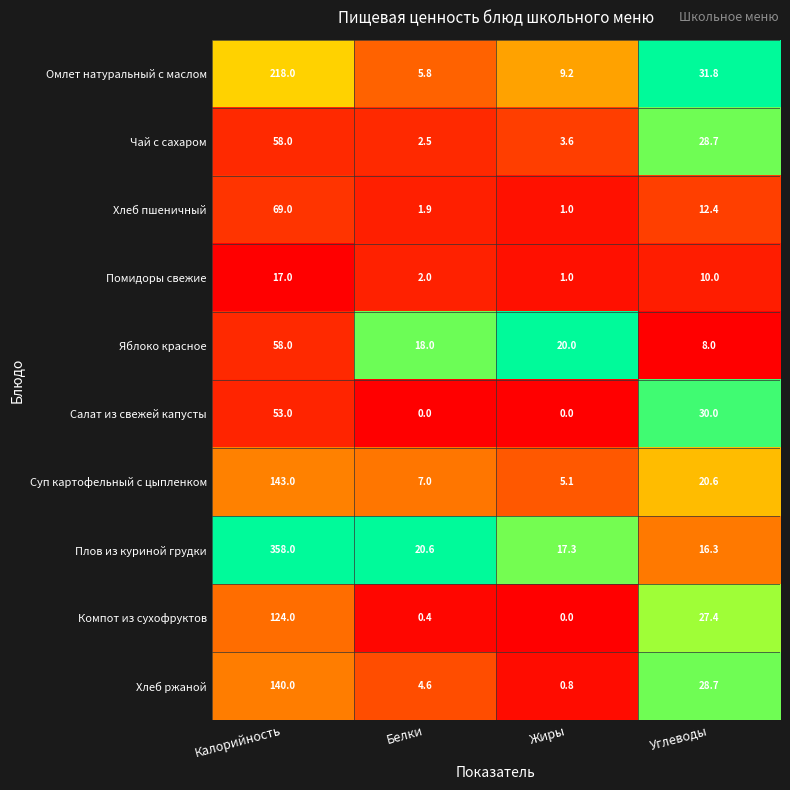

Which series changed the most between Калорийность and Белки?

Плов из куриной грудки